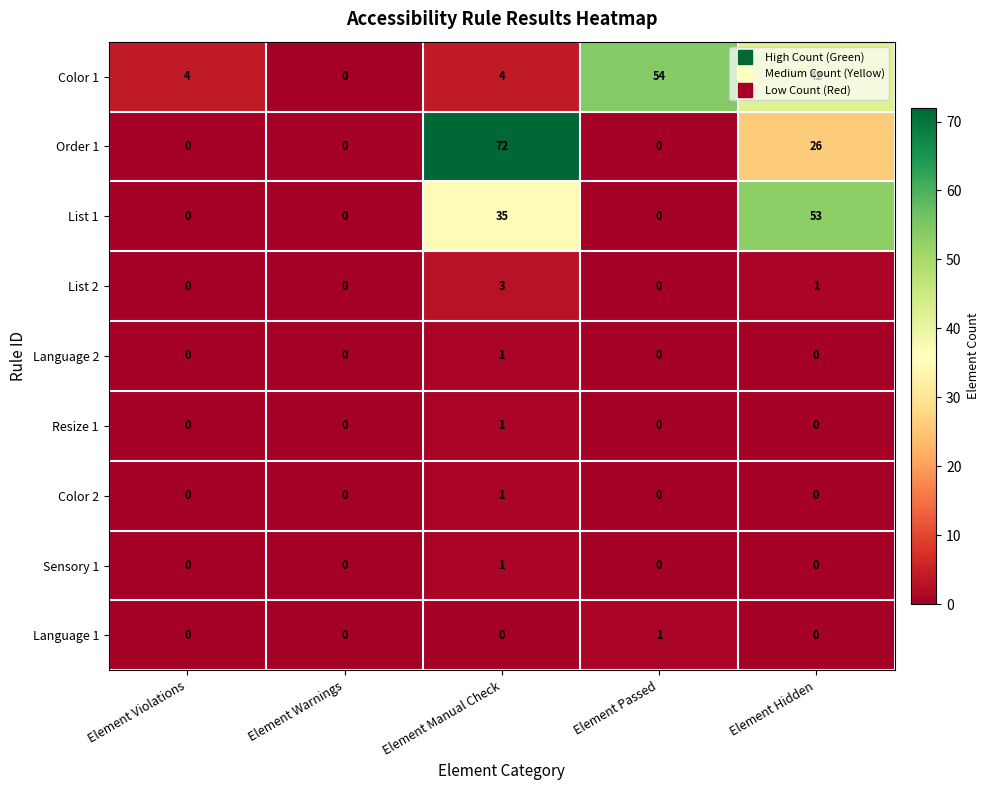

What is the sum of all List 1 values?

88